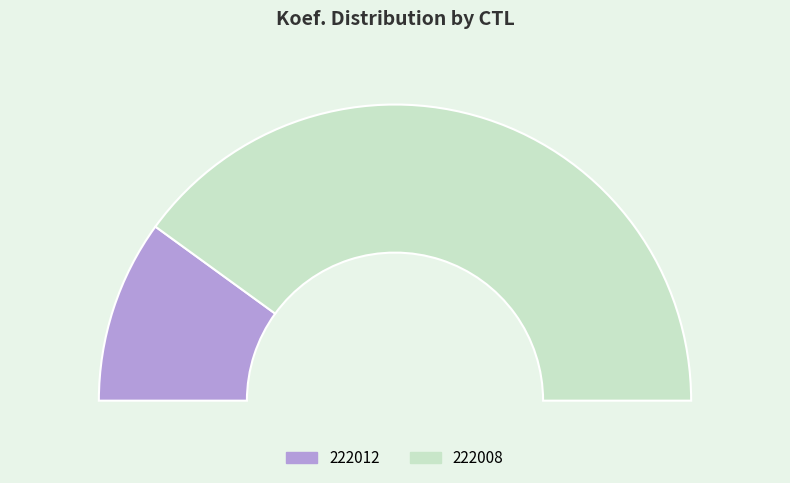

How much of the chart is everything except 222008?

20.0%